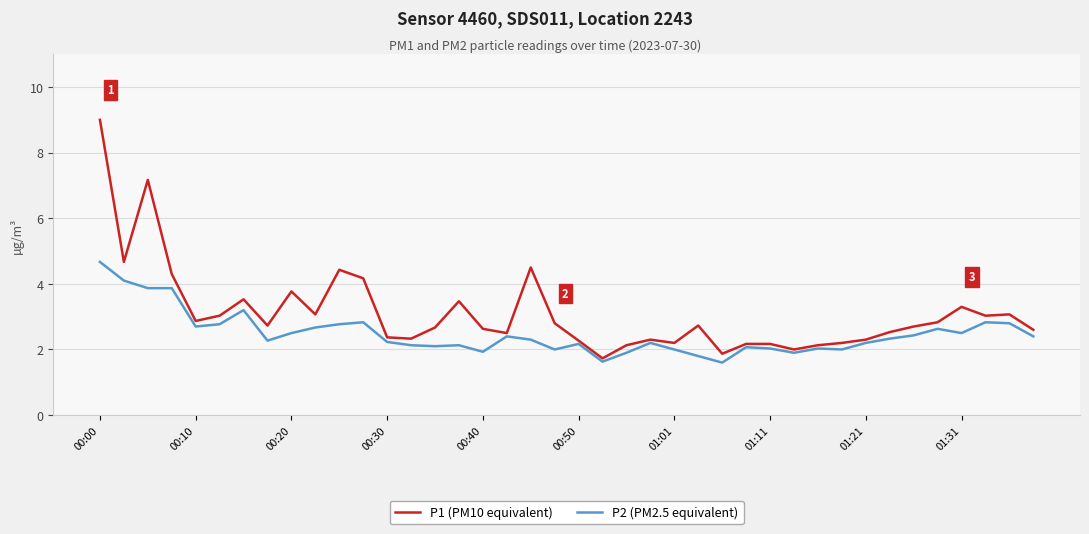

How many distinct data groups are displayed?

2